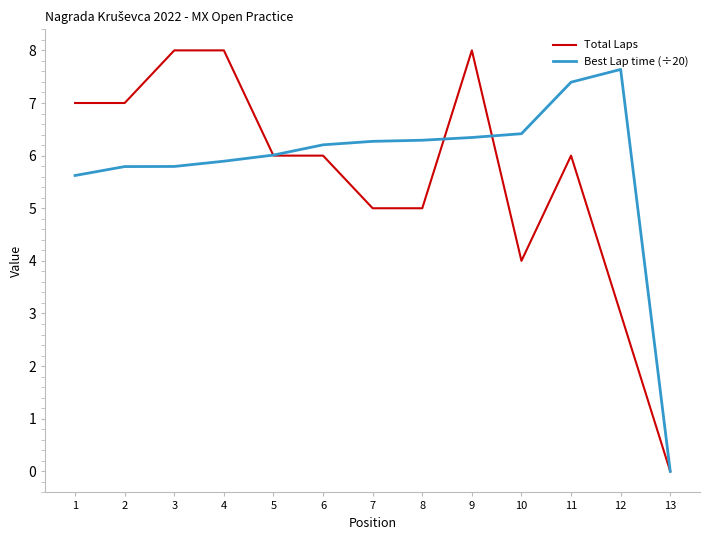

True or false: Best Lap time (÷20) has a value of 3.7 at 9.

False